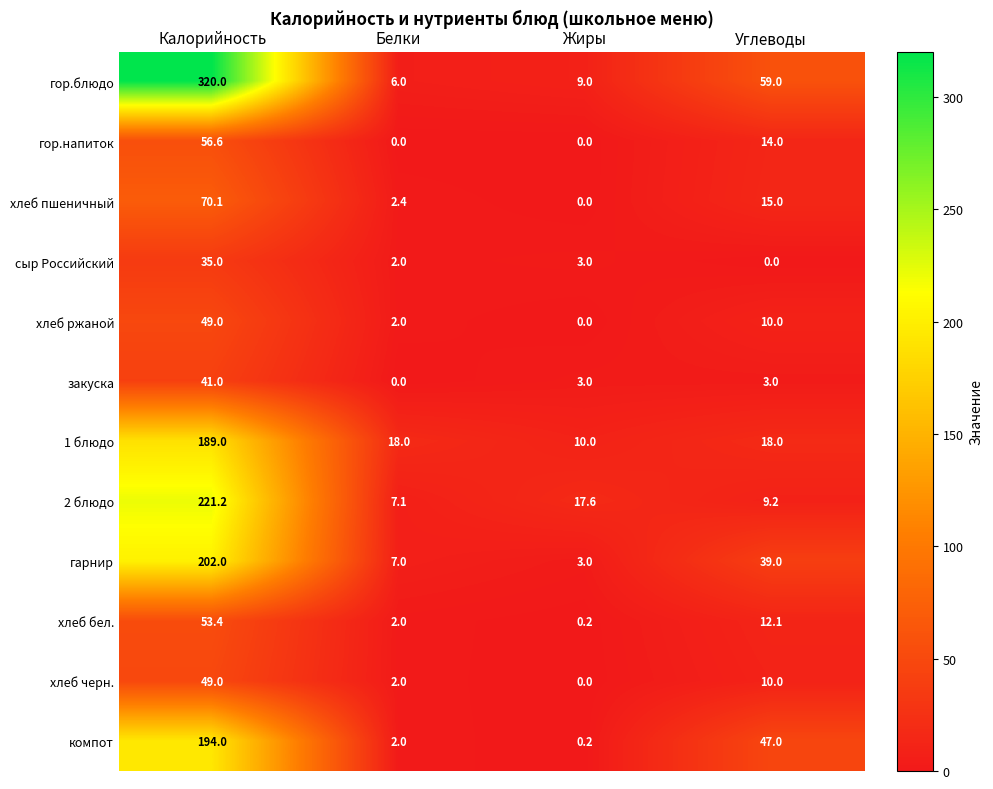

How many distinct data groups are displayed?

12